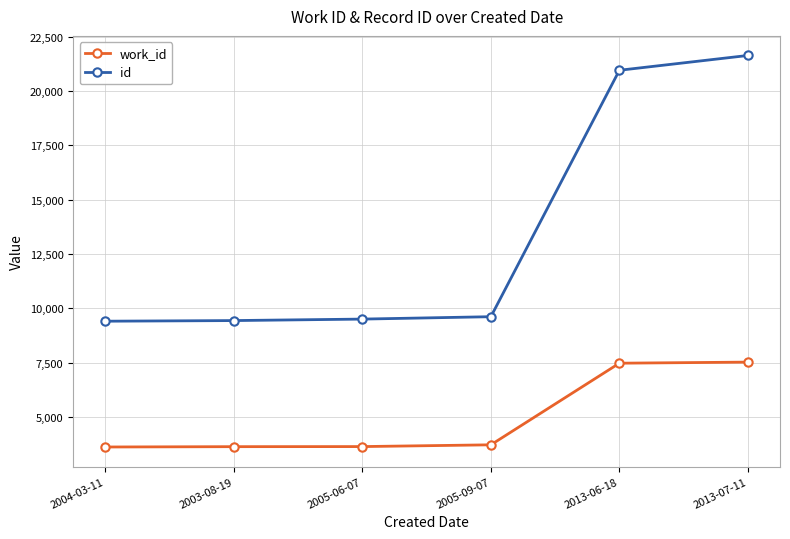

What is the total value across all series at 2013-07-11?

29159